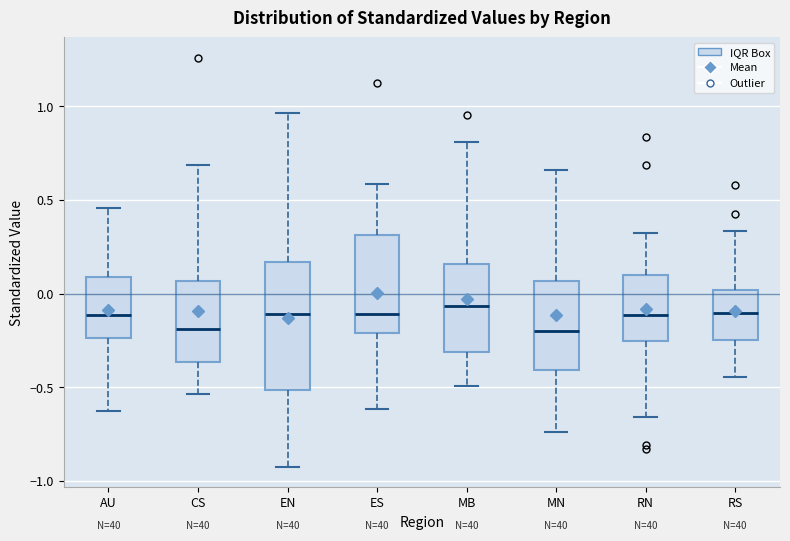

Where is the lower edge of the box for AU on the y-axis? The values are not printed on the chart, so give them approximately, as read against the axis.

-0.25